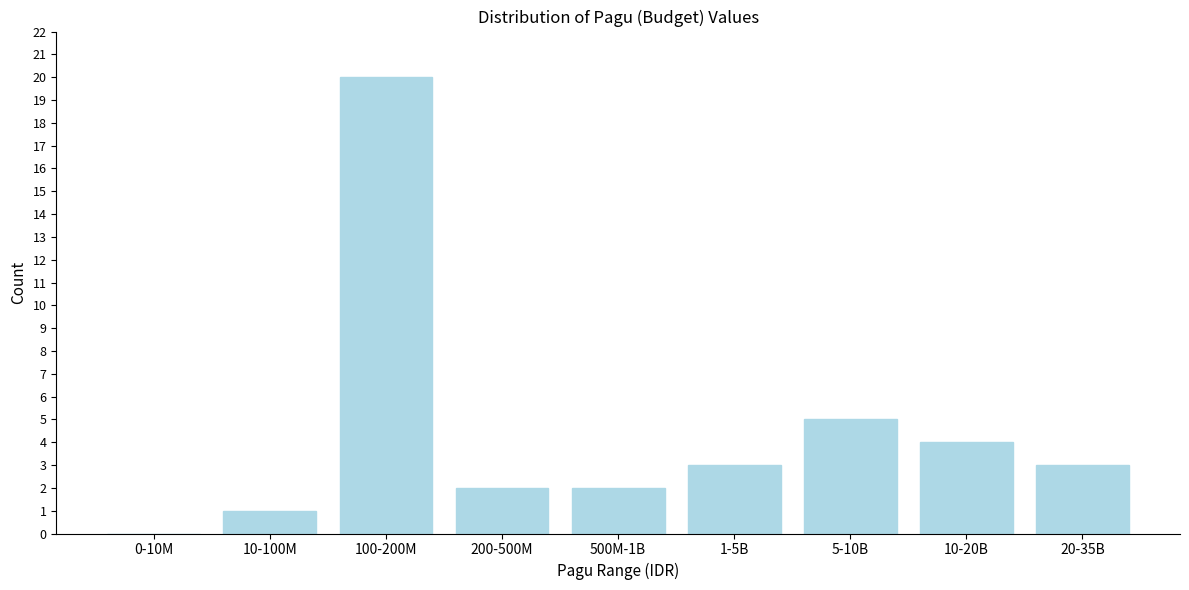

Reading right to left, list all the values displayed in this chart.

20-35B=3	10-20B=4	5-10B=5	1-5B=3	500M-1B=2	200-500M=2	100-200M=20	10-100M=1	0-10M=0